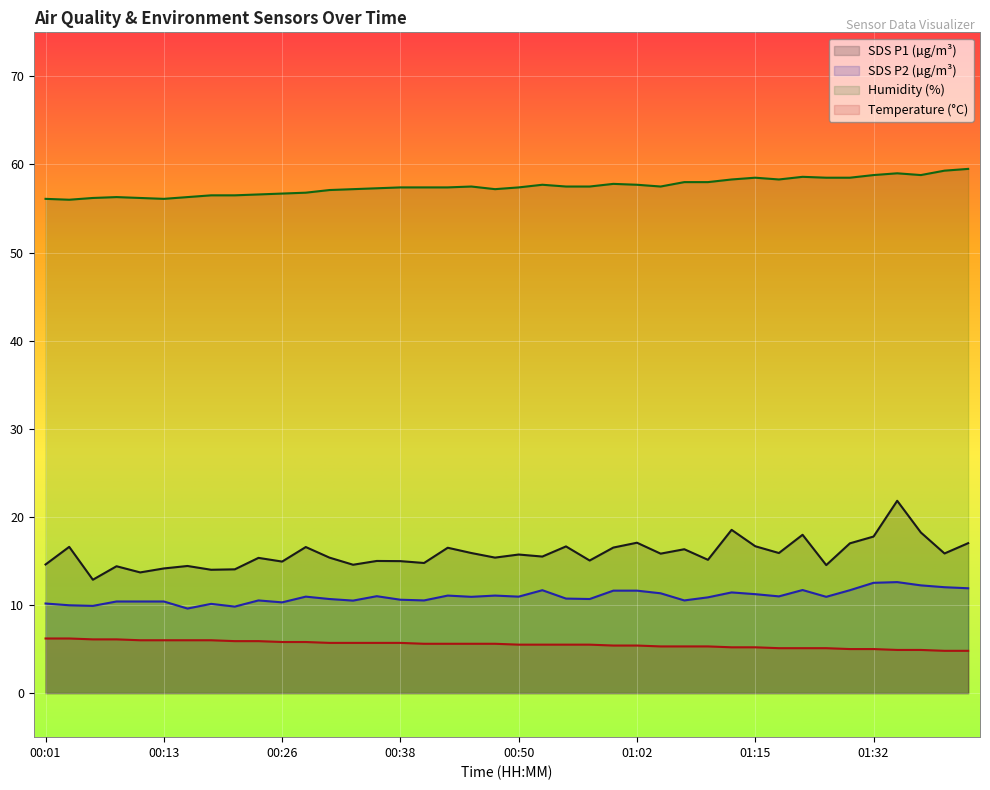

In SDS_P2, how many points are lower than both neighbors (excluding endpoints)?

12